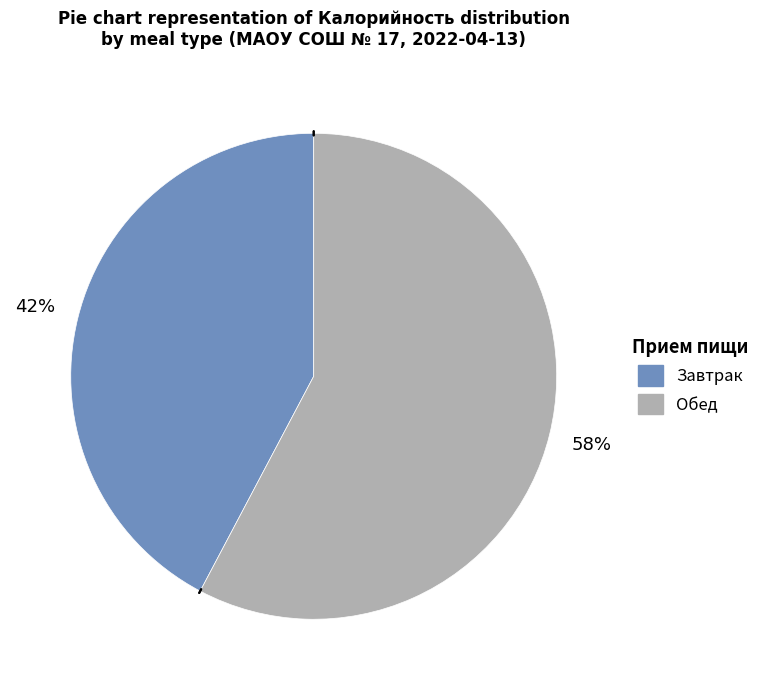

To the nearest percent, what portion does Завтрак represent?

42%